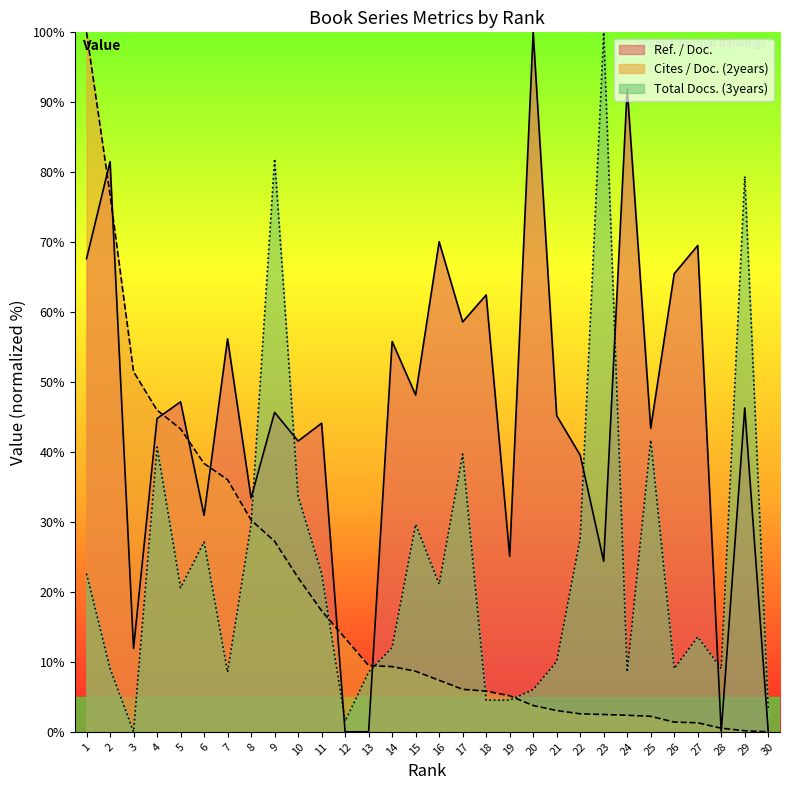

Which category has the highest value across all series?

20